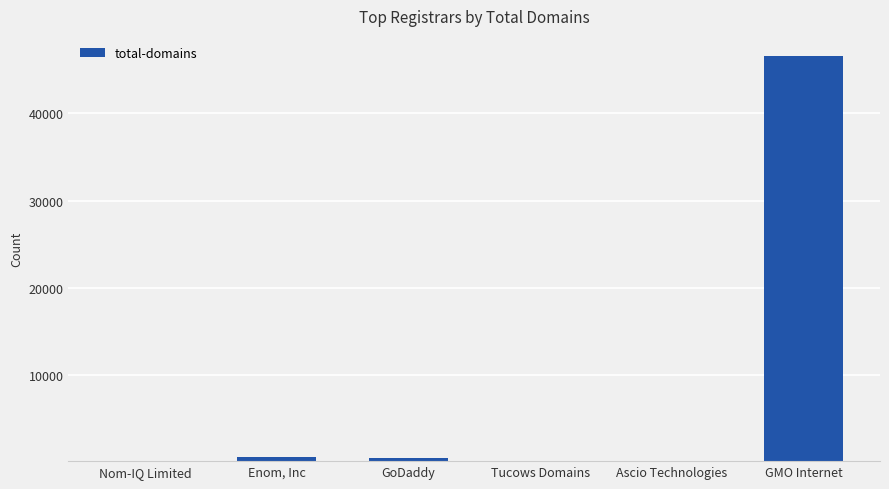

What is the sum of all values?

47979